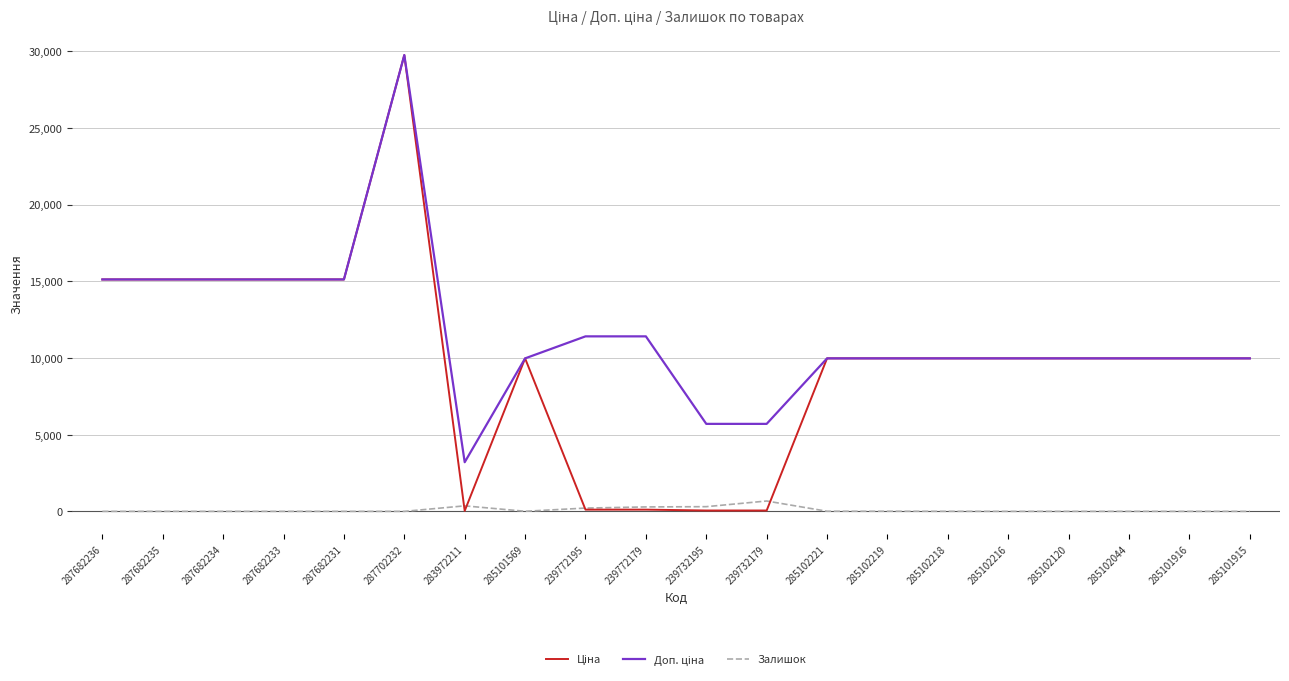

Is it true that Залишок equals 0.0 at 287682234?

True